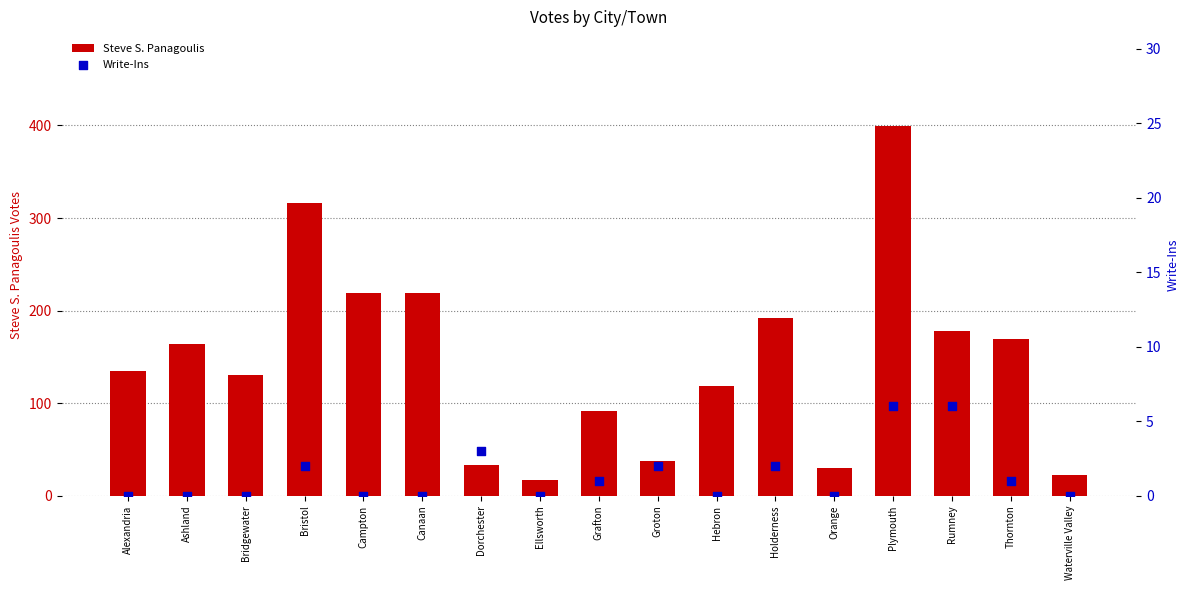

At how many categories does at least one series exceed 290?

2